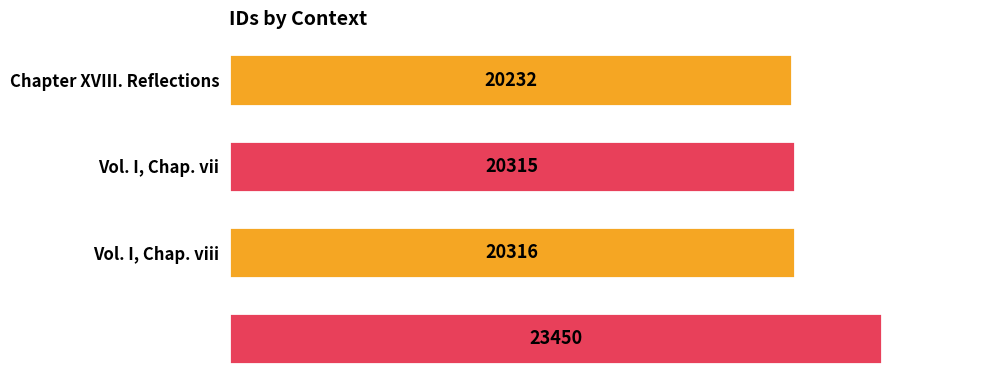

What is the value of the 1st bar from the top?

20232